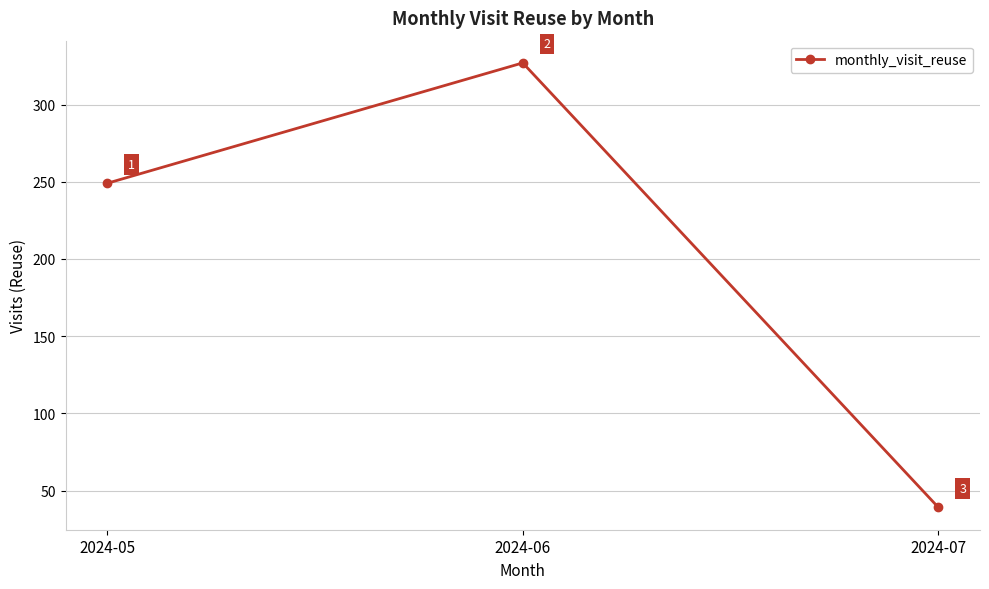

How many lines are shown in the chart?

1